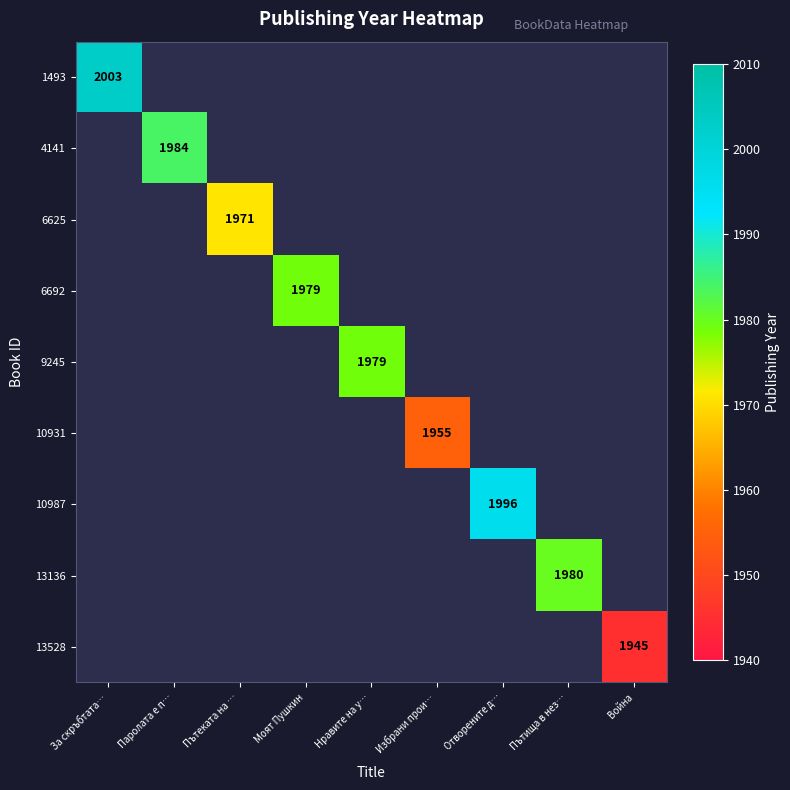

The value of 13136 at Пътища в нез… is 1980. True or false?

True